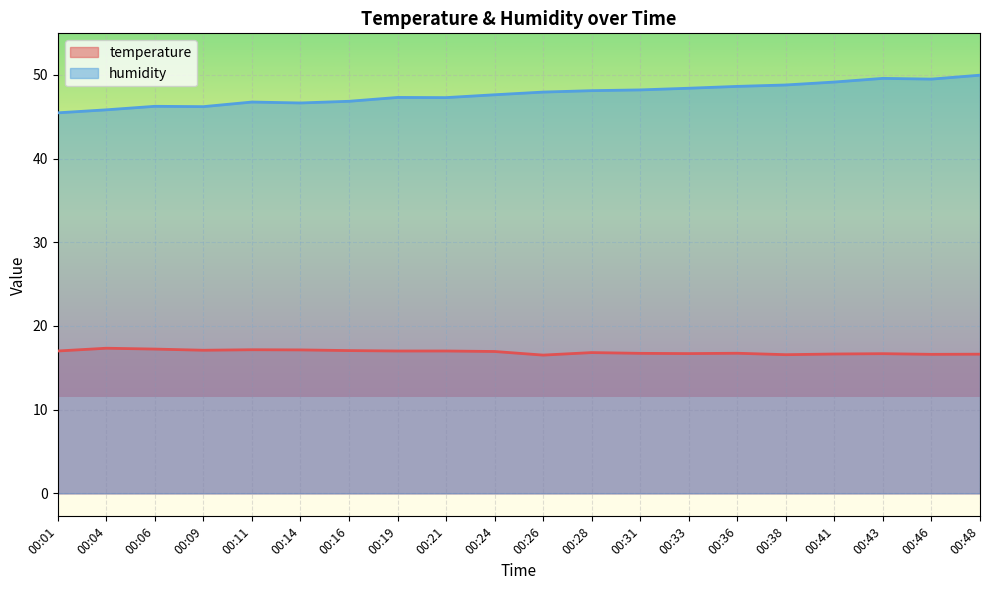

What is the difference between the maximum and minimum values in the humidity series?

4.5